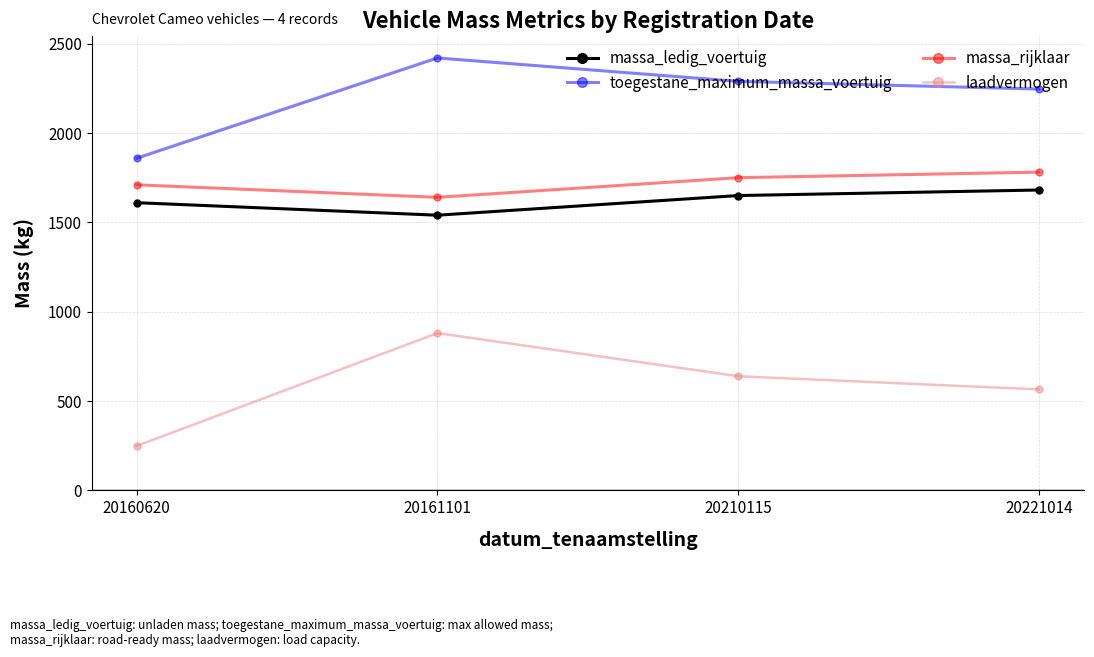

Reading left to right, list all the values displayed in this chart.

massa_ledig_voertuig: 20160620=1610	20161101=1540	20210115=1650	20221014=1681
toegestane_maximum_massa_voertuig: 20160620=1859	20161101=2420	20210115=2289	20221014=2246
massa_rijklaar: 20160620=1710	20161101=1640	20210115=1750	20221014=1781
laadvermogen: 20160620=249	20161101=880	20210115=639	20221014=565